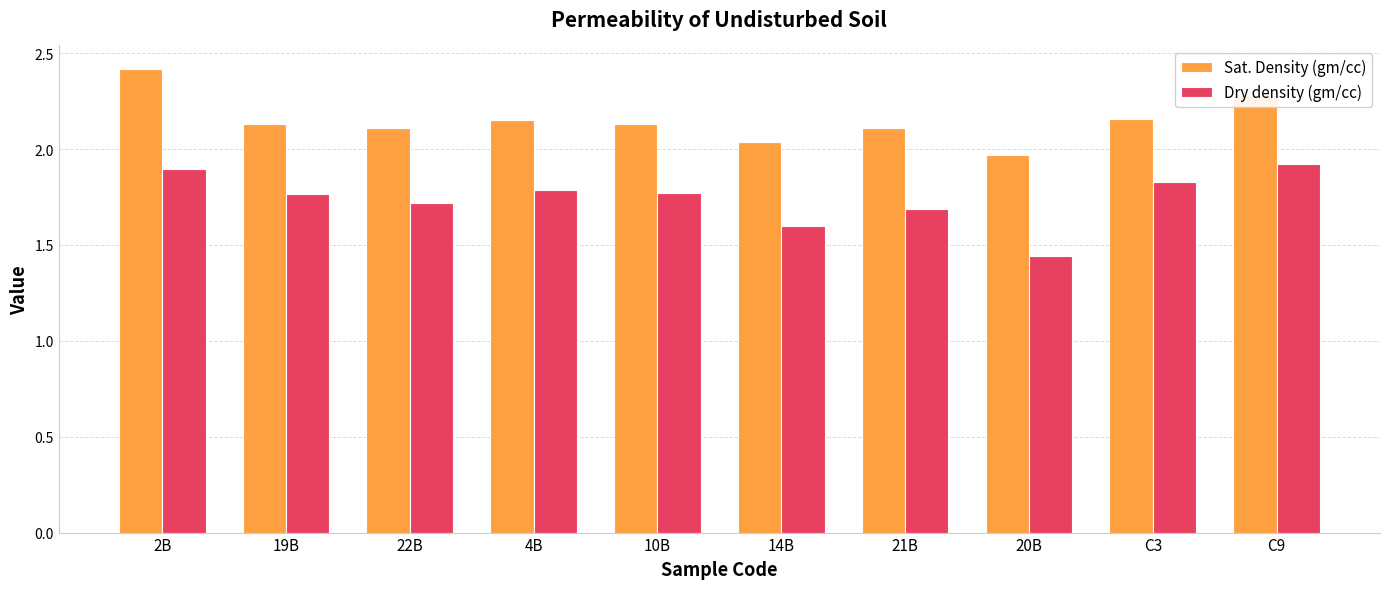

How many distinct data groups are displayed?

2